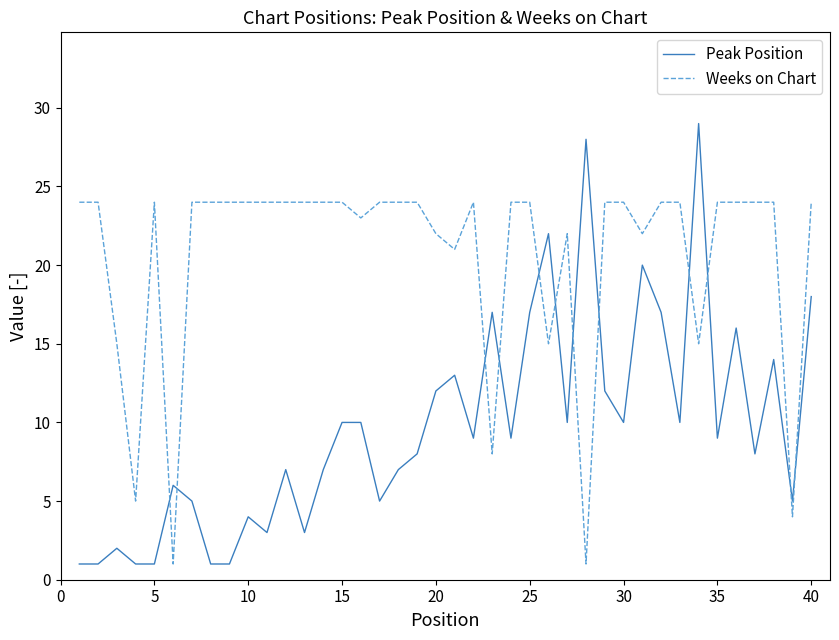

Which series has the largest range (max minus min)?

Peak Position